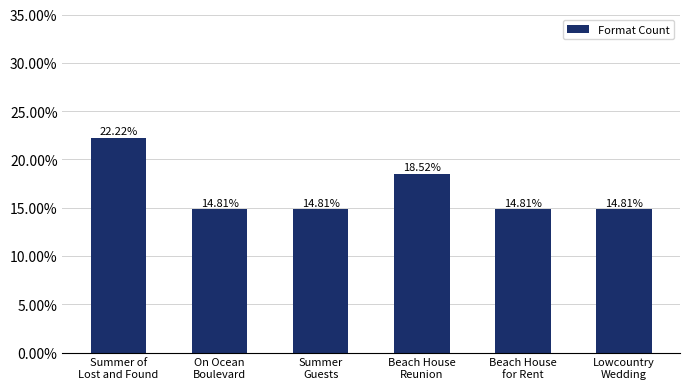

List the labels in order of value, largest first.

Summer of
Lost and Found, Beach House
Reunion, On Ocean
Boulevard, Summer
Guests, Beach House
for Rent, Lowcountry
Wedding